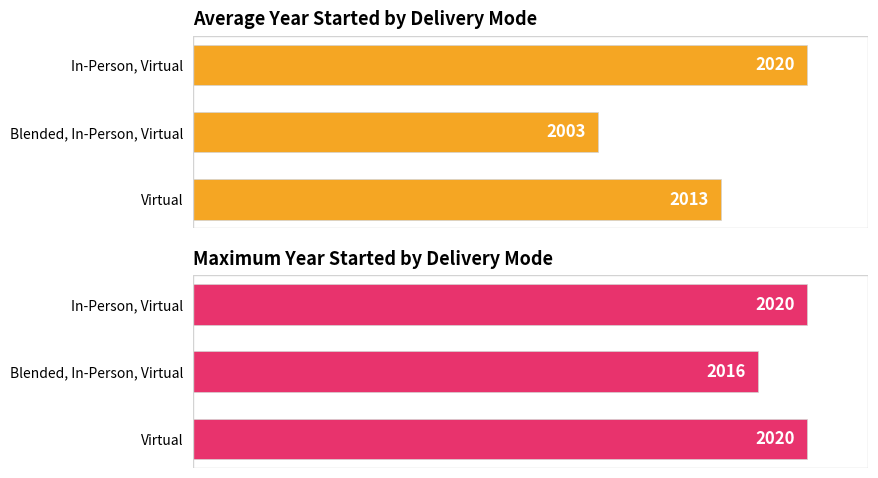

Reading left to right, what are all the values shown in this chart?

Average Year Started: 2013	2003	2020
Maximum Year Started: 2020	2016	2020